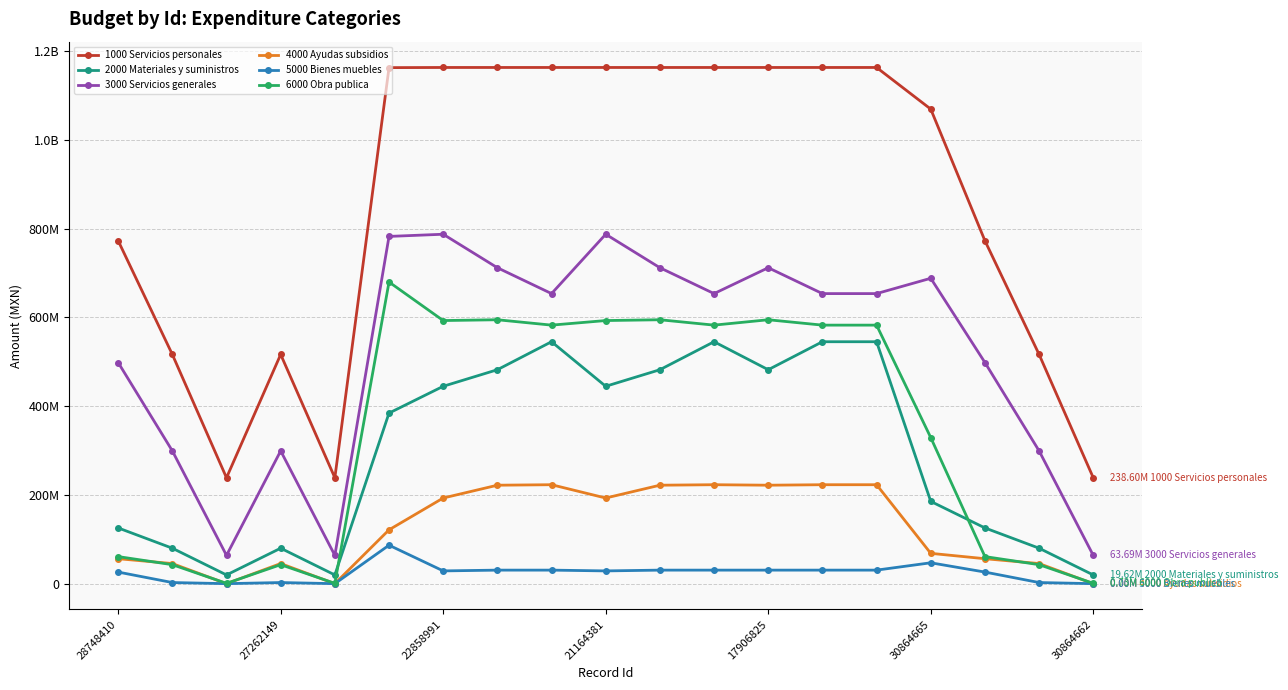

What is the maximum value shown in the chart?

1162974686